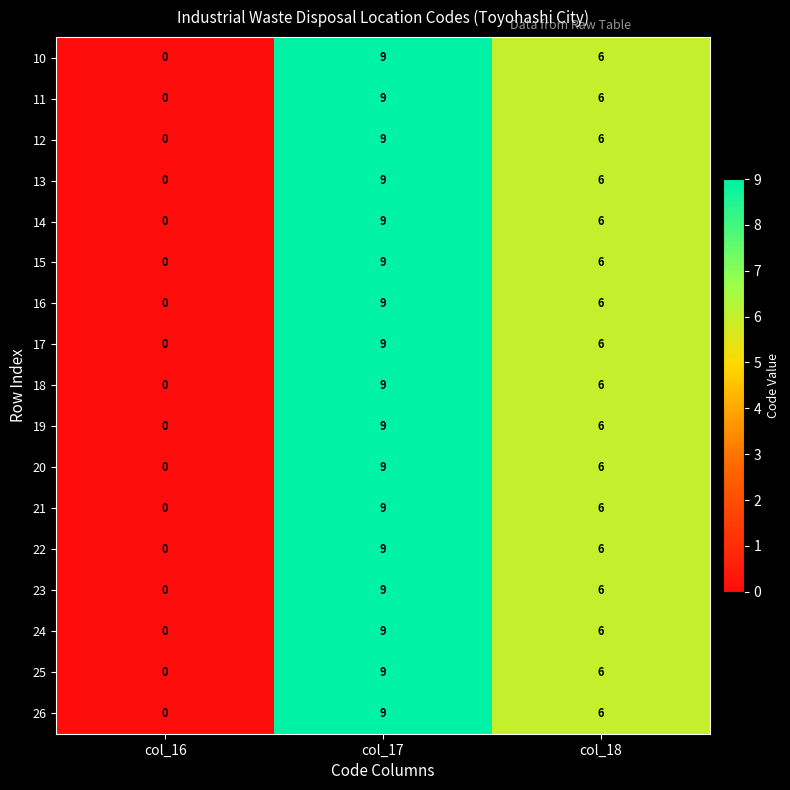

What is the total value across all series at col_17?

153